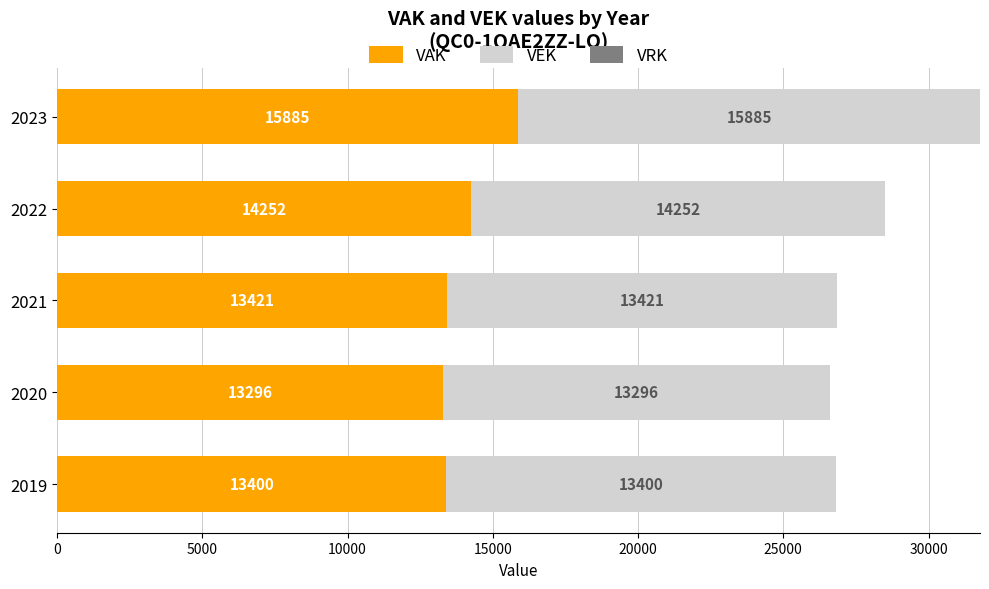

What is the sum of the VAK values at 2021 and 2019?

26821